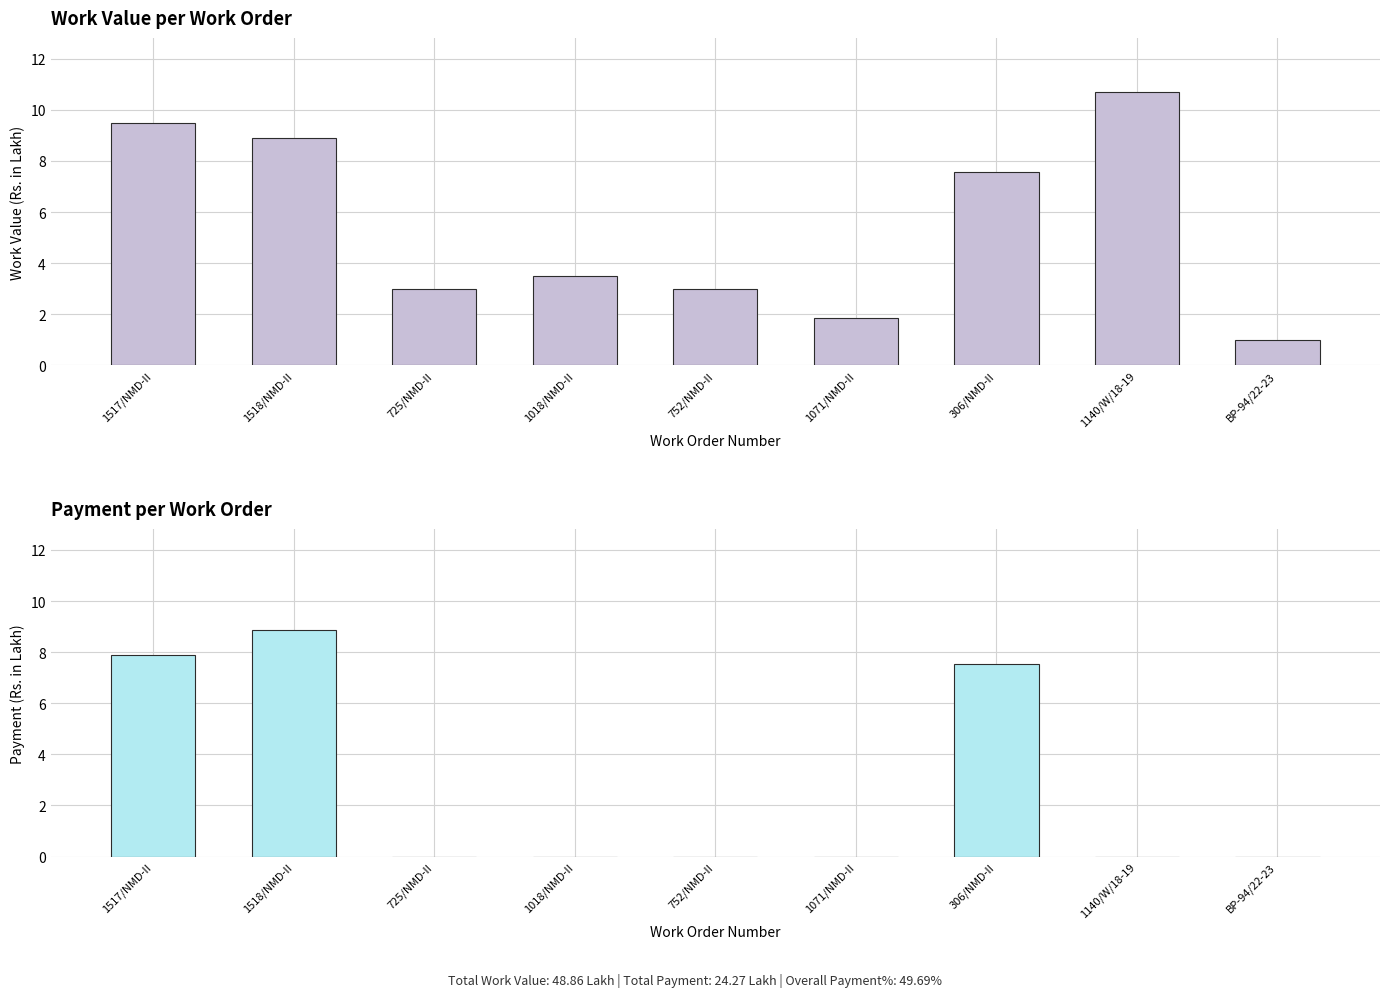

At which category does the chart reach its peak across all series?

1140/W/18-19